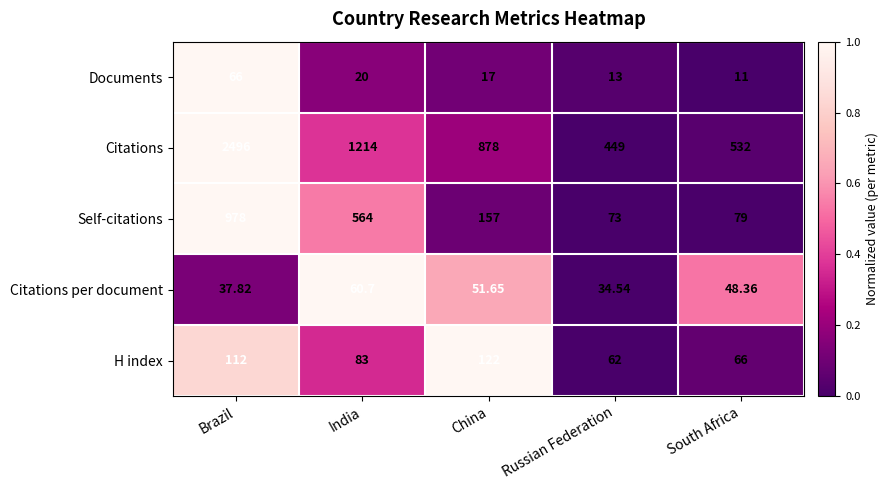

At which category is the sum across all series the highest?

Brazil